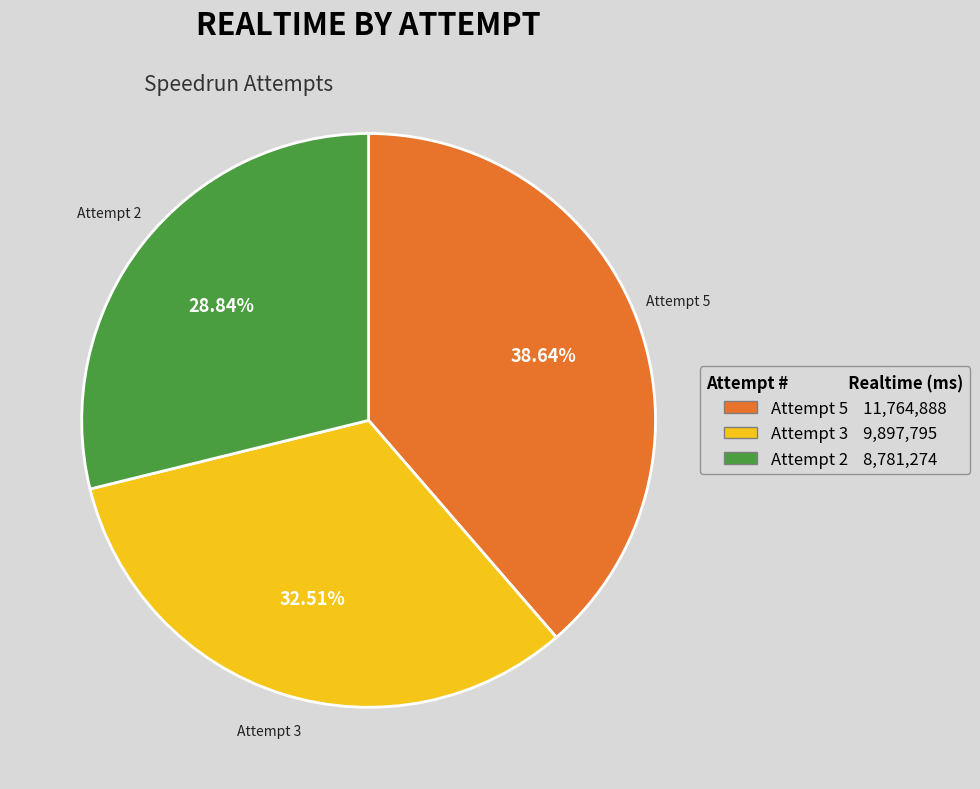

Between Attempt 2 and Attempt 5, which is larger?

Attempt 5